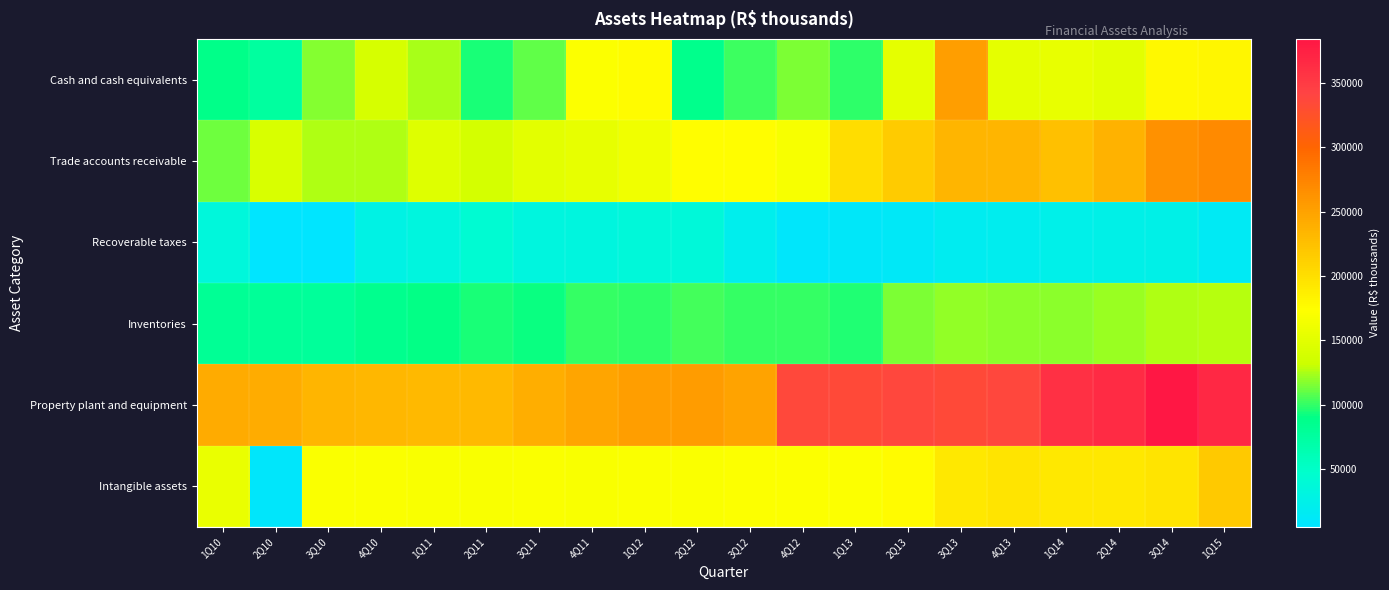

Reading left to right, transcribe all the data shown in this chart.

Cash and cash equivalents: 1Q10=88038	2Q10=75661	3Q10=117145	4Q10=139744	1Q11=124766	2Q11=94248	3Q11=109847	4Q11=171780	1Q12=175673	2Q12=87709	3Q12=101204	4Q12=115779	1Q13=99602	2Q13=152999	3Q13=253392	4Q13=152203	1Q14=155306	2Q14=151121	3Q14=178524	1Q15=181066
Trade accounts receivable: 1Q10=111630	2Q10=141596	3Q10=125179	4Q10=125814	1Q11=147041	2Q11=138288	3Q11=150317	4Q11=153504	1Q12=160686	2Q12=174811	3Q12=174022	4Q12=167158	1Q13=201776	2Q13=216605	3Q13=233327	4Q13=233568	1Q14=224408	2Q14=237002	3Q14=263369	1Q15=269411
Recoverable taxes: 1Q10=35979	2Q10=4875	3Q10=5156	4Q10=28183	1Q11=32937	2Q11=42933	3Q11=32266	4Q11=32167	1Q12=36091	2Q12=36315	3Q12=20539	4Q12=7893	1Q13=10174	2Q13=11744	3Q13=17722	4Q13=19548	1Q14=23446	2Q14=24709	3Q14=24319	1Q15=14911
Inventories: 1Q10=81133	2Q10=80430	3Q10=78585	4Q10=84969	1Q11=90351	2Q11=95087	3Q11=92169	4Q11=100253	1Q12=98943	2Q12=103709	3Q12=99745	4Q12=99834	1Q13=96739	2Q13=115885	3Q13=119414	4Q13=118058	1Q14=117581	2Q14=121163	3Q14=125564	1Q15=127478
Property plant and equipment: 1Q10=243162	2Q10=241574	3Q10=233520	4Q10=232029	1Q11=231396	2Q11=230707	3Q11=239147	4Q11=246750	1Q12=252389	2Q12=254937	3Q12=248641	4Q12=335576	1Q13=334385	2Q13=338148	3Q13=334394	4Q13=337013	1Q14=360199	2Q14=364955	3Q14=384261	1Q15=367129
Intangible assets: 1Q10=157487	2Q10=8292	3Q10=170537	4Q10=169953	1Q11=169161	2Q11=168425	3Q11=169535	4Q11=168963	1Q12=169786	2Q12=170335	3Q12=171150	4Q12=172034	1Q13=170953	2Q13=176640	3Q13=191919	4Q13=195150	1Q14=192860	2Q14=193060	3Q14=195968	1Q15=217709